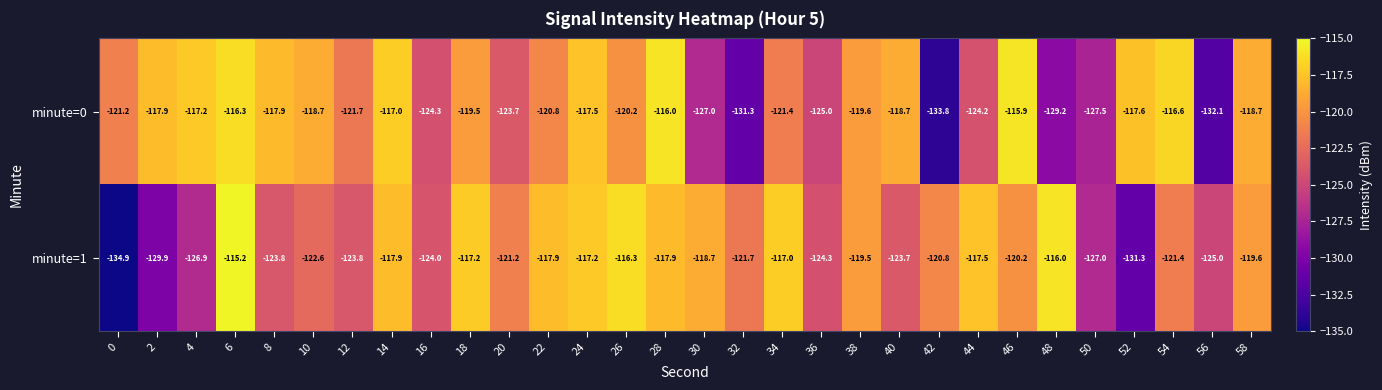

Rank the series by their maximum value, from highest to lowest.

minute=1, minute=0